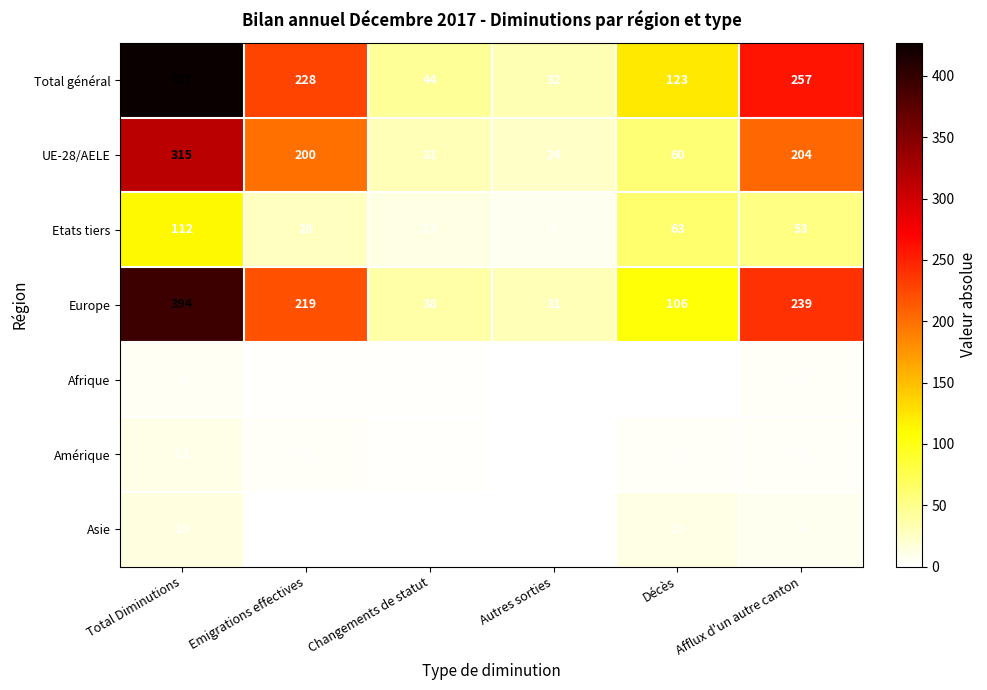

Between Total Diminutions and Décès, which series saw the biggest shift?

Total général